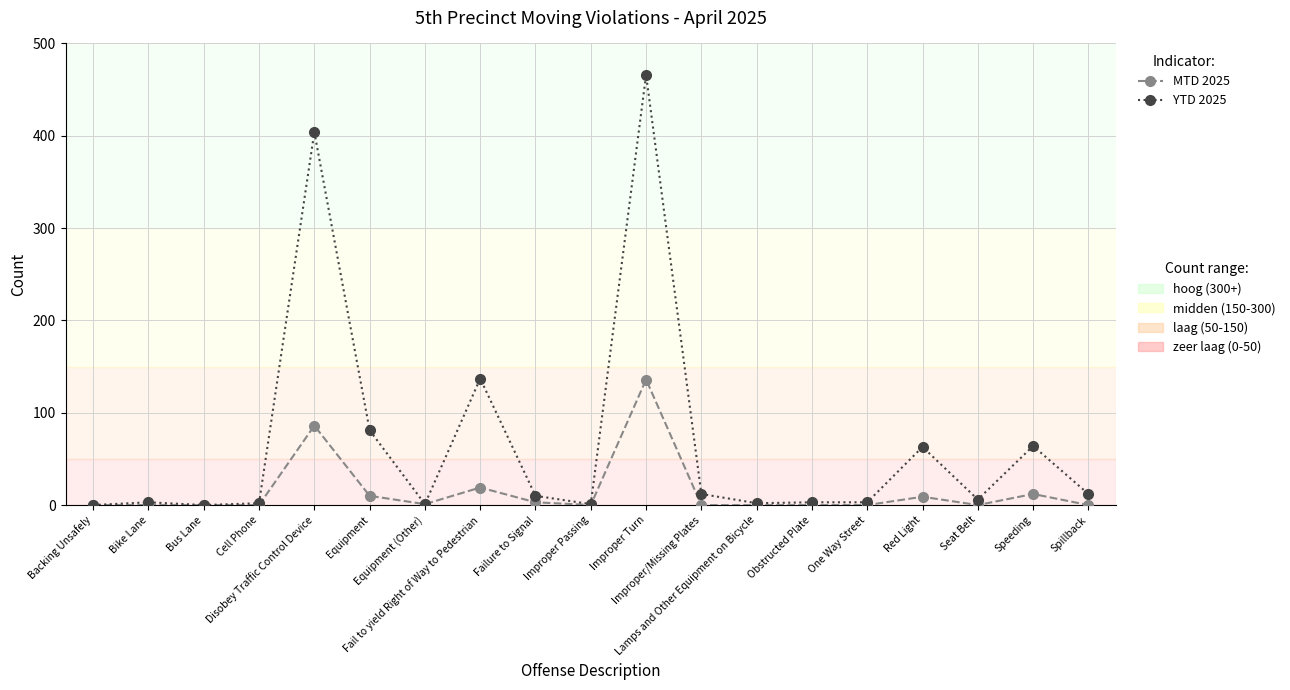

What is the greatest value displayed?

466